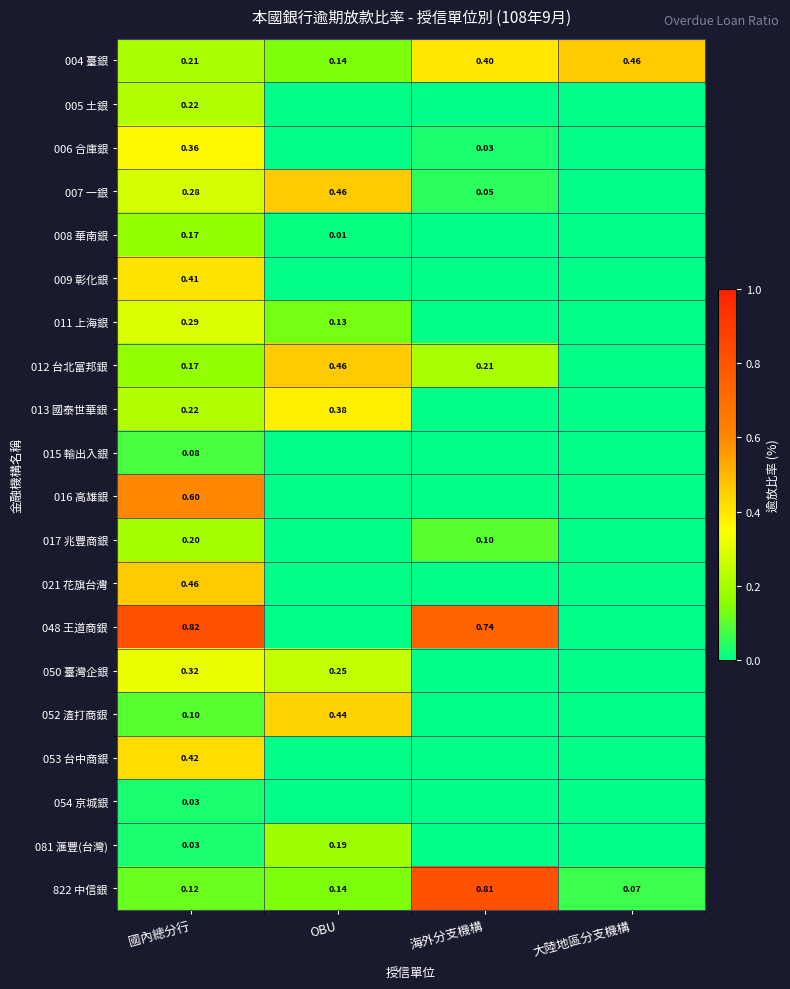

At which label is 004 臺銀 closest to 0?

OBU